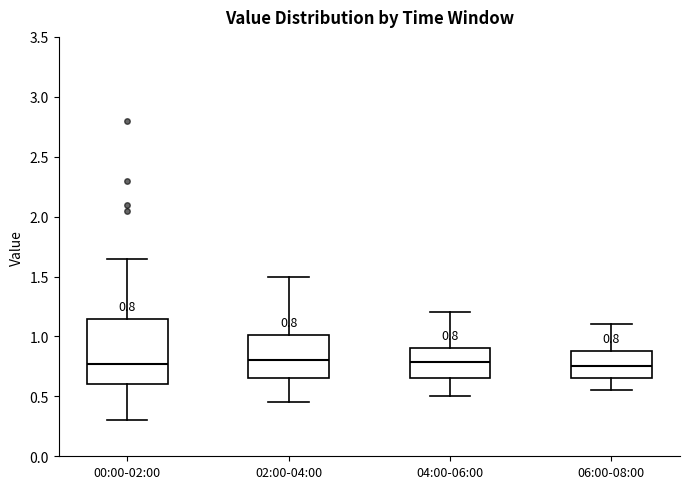

Comparing the boxes themselves (not the whiskers), which one is the tallest?

00:00-02:00